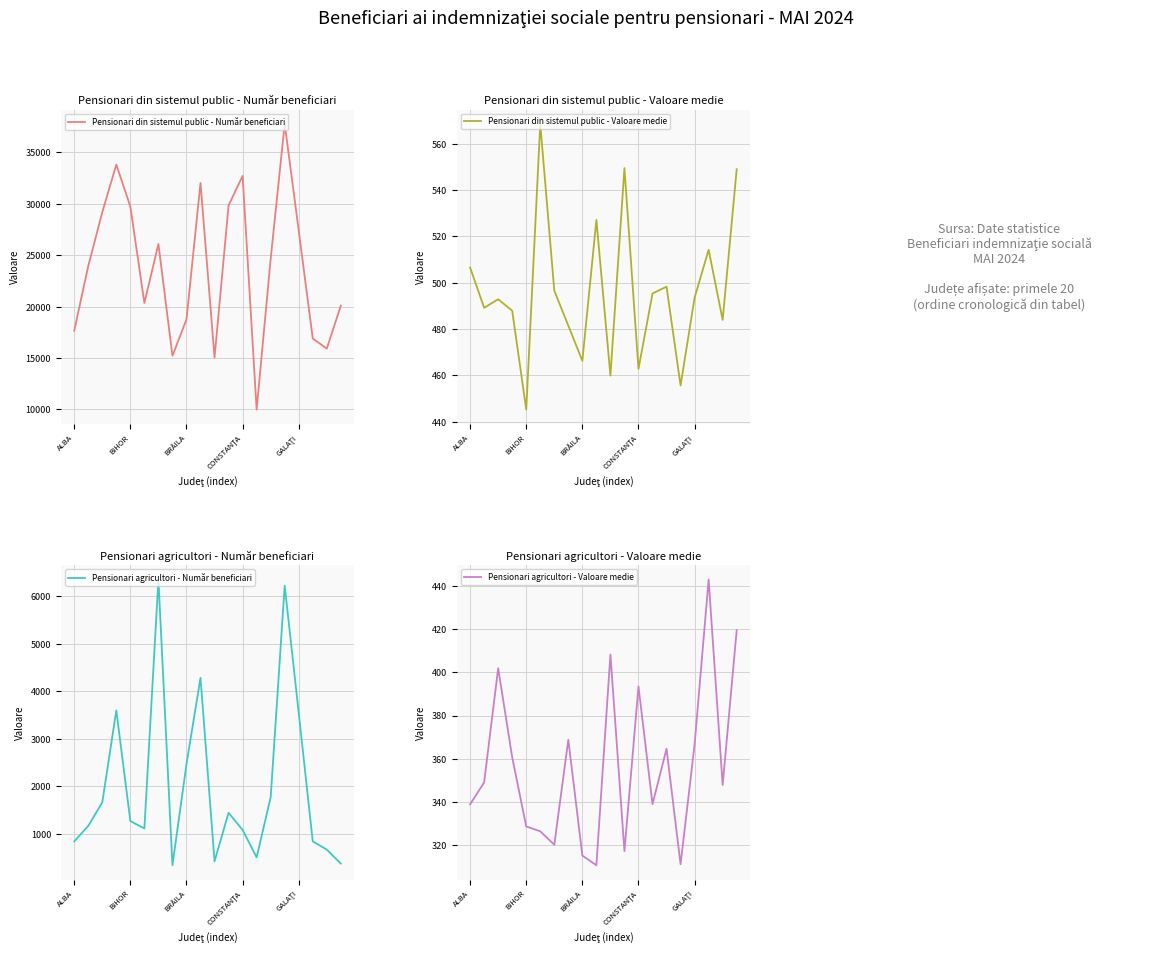

The value of Pensionari din sistemul public - Număr beneficiari at 9 is 22328.8. True or false?

False